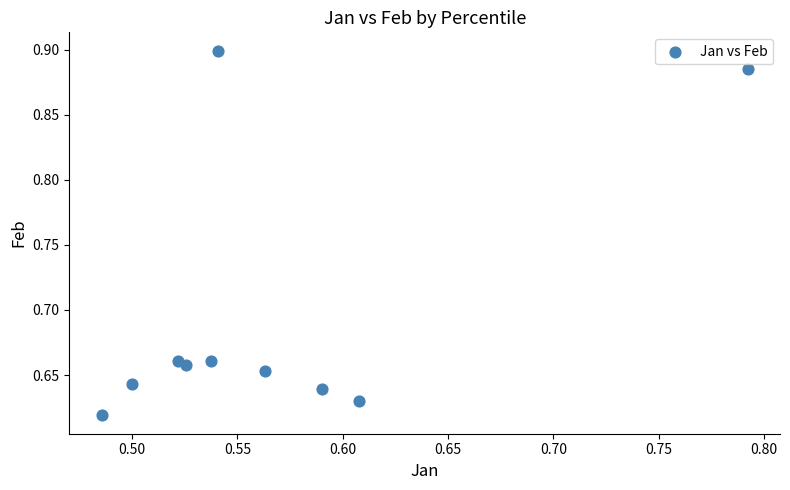

What is the range of Y values (max minus min)?

0.3